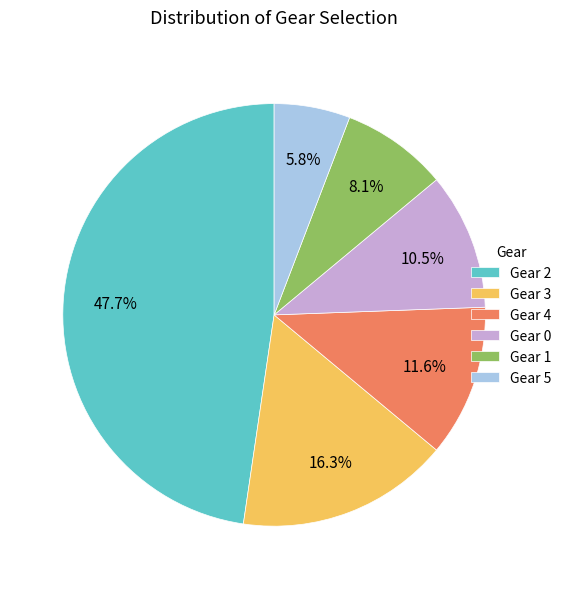

Combined, do Gear 2 and Gear 4 account for over 50%?

Yes